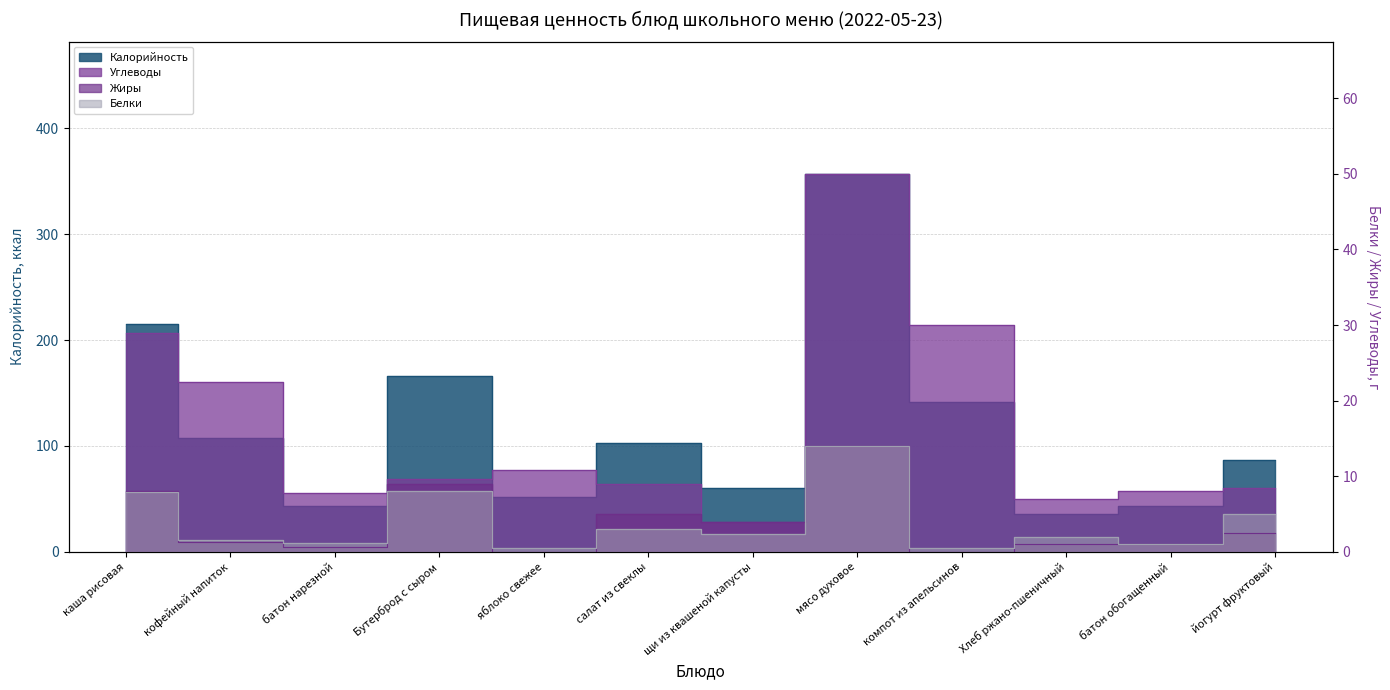

At how many categories does at least one series exceed 4?

12